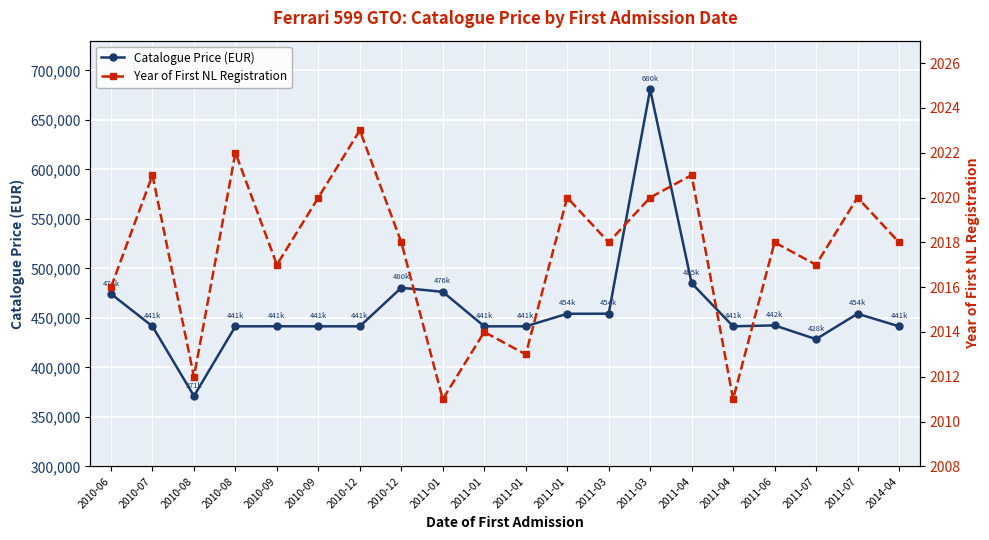

True or false: Year of First NL Registration and Catalogue Price (EUR) intersect in this chart.

False